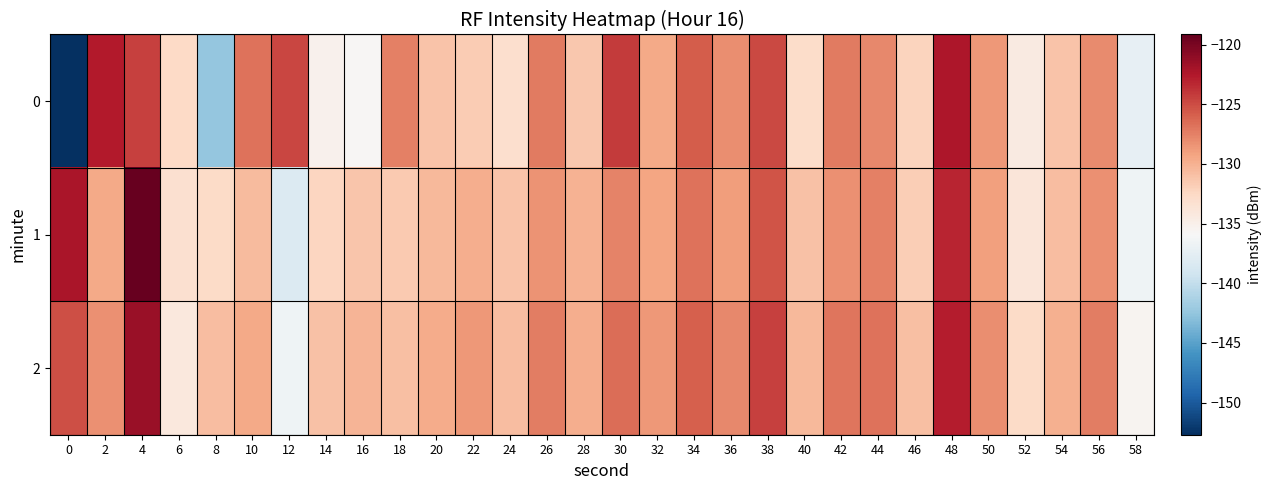

Reading left to right, transcribe all the data shown in this chart.

0: 0=-152.7	2=-122.6	4=-124.5	6=-132.5	8=-142.4	10=-126.8	12=-124.8	14=-135.2	16=-135.8	18=-127.5	20=-131.1	22=-131.7	24=-133.0	26=-127.2	28=-131.4	30=-124.2	32=-129.6	34=-125.8	36=-128.1	38=-124.8	40=-132.8	42=-127.2	44=-127.9	46=-132.2	48=-122.3	50=-128.6	52=-134.4	54=-131.1	56=-128.0	58=-137.3
1: 0=-122.3	2=-129.6	4=-119.1	6=-133.3	8=-132.7	10=-130.7	12=-138.2	14=-132.3	16=-131.2	18=-131.5	20=-130.5	22=-129.8	24=-131.2	26=-128.4	28=-130.1	30=-127.6	32=-129.3	34=-126.8	36=-128.9	38=-125.4	40=-131.0	42=-128.2	44=-127.5	46=-131.8	48=-123.1	50=-129.0	52=-133.9	54=-130.8	56=-128.3	58=-136.7
2: 0=-125.1	2=-128.3	4=-121.5	6=-134.2	8=-130.8	10=-129.5	12=-136.7	14=-131.0	16=-130.2	18=-130.9	20=-129.7	22=-128.6	24=-130.8	26=-127.3	28=-129.8	30=-126.5	32=-128.7	34=-125.9	36=-127.8	38=-124.5	40=-130.5	42=-127.0	44=-126.8	46=-130.9	48=-122.8	50=-128.1	52=-132.7	54=-130.0	56=-127.4	58=-135.5